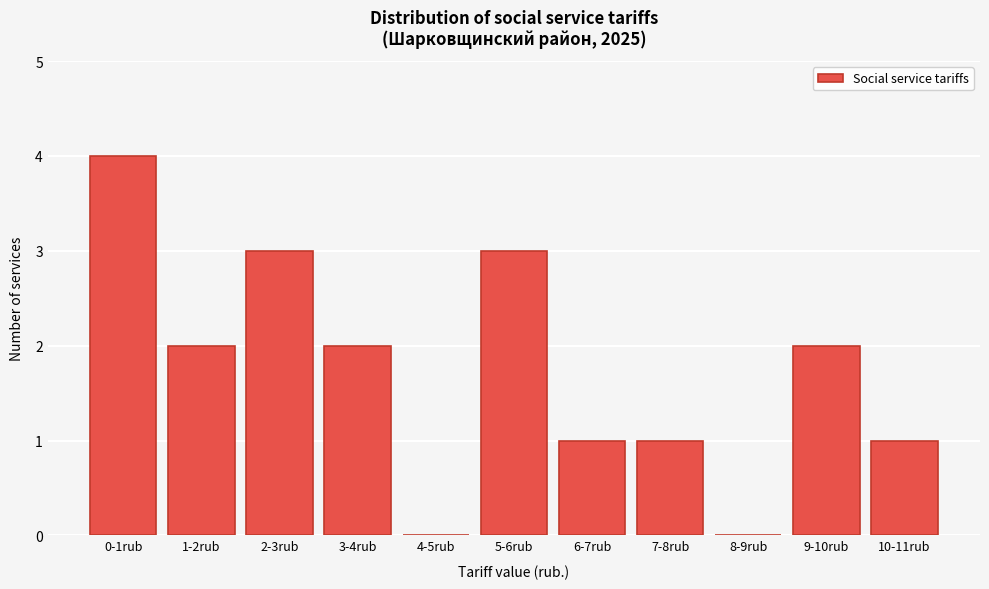

Reading right to left, transcribe all the data shown in this chart.

10-11rub=1	9-10rub=2	8-9rub=0	7-8rub=1	6-7rub=1	5-6rub=3	4-5rub=0	3-4rub=2	2-3rub=3	1-2rub=2	0-1rub=4